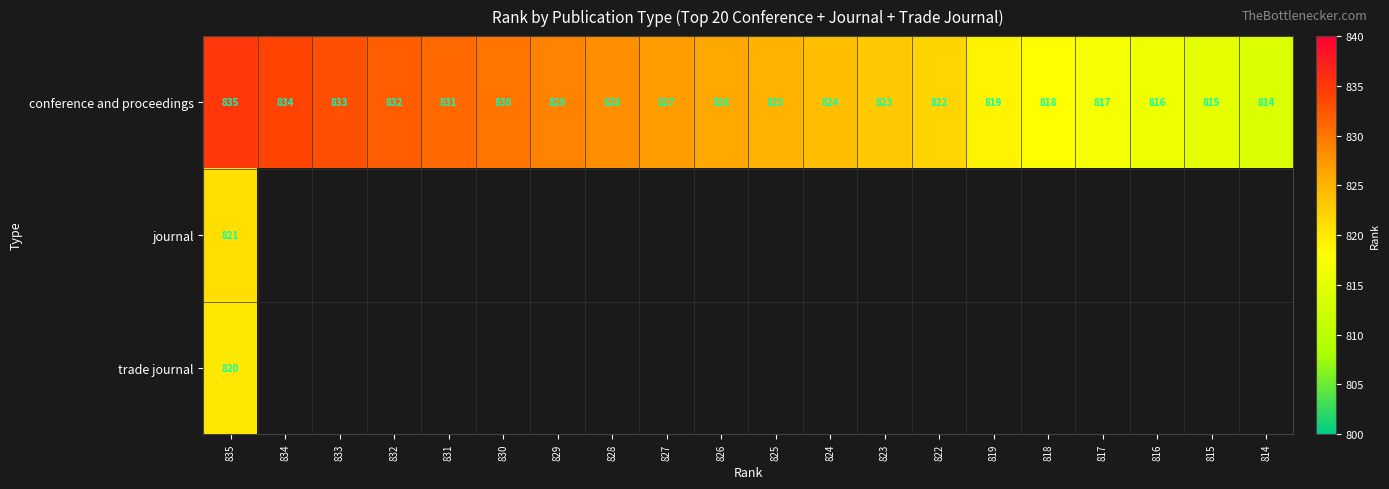

At which category is the sum across all series the highest?

835